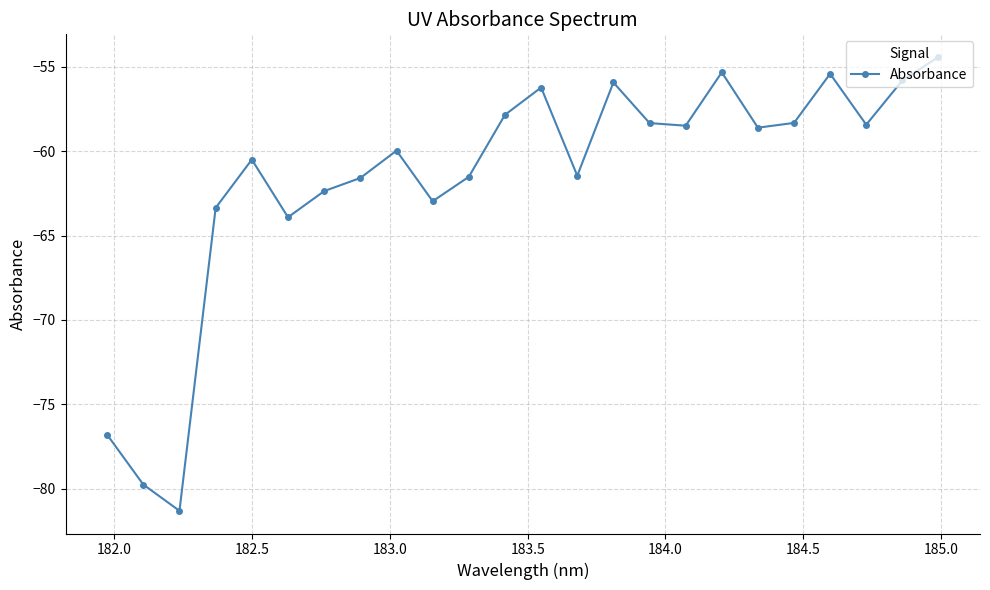

What is the value of the 13th point from the left?

-56.2